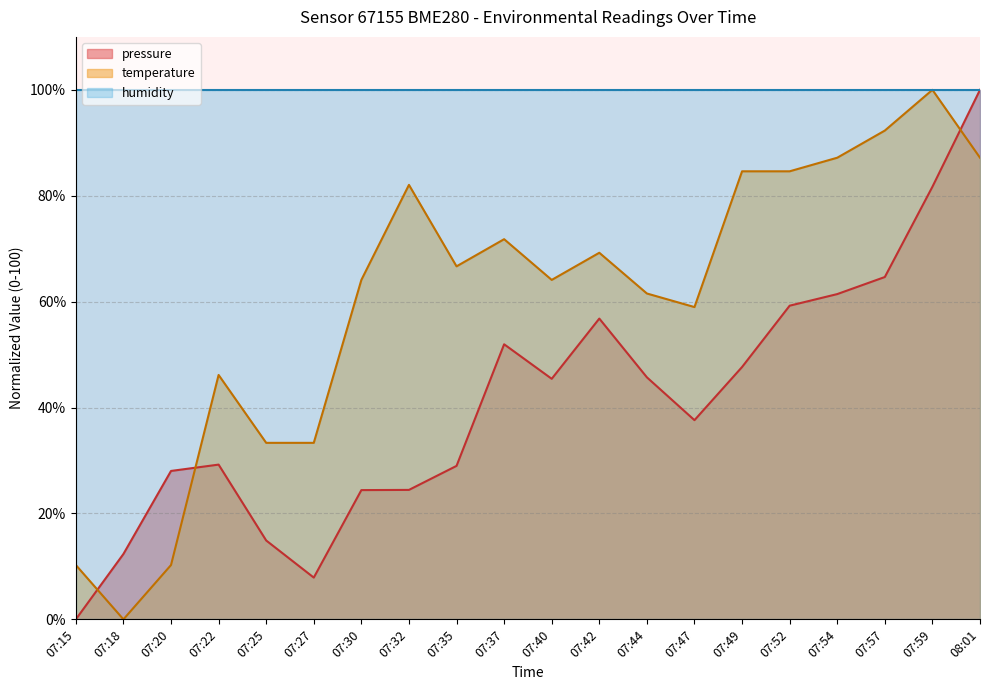

Which has a higher value, 07:22 or 07:59?

07:59